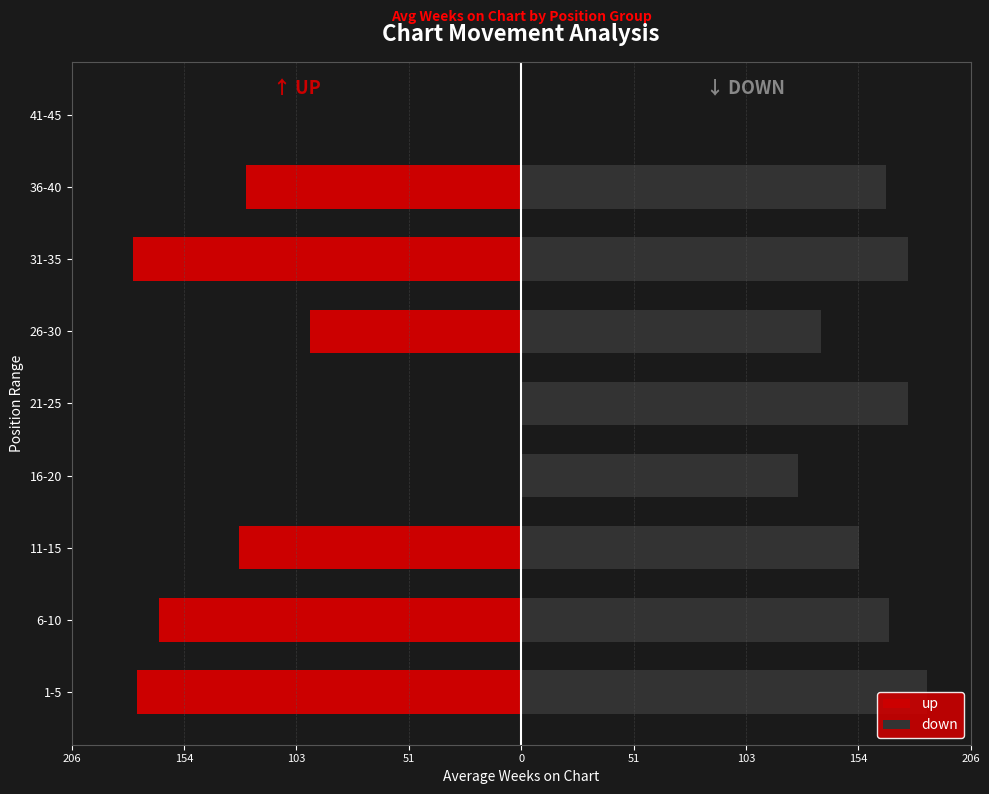

What are all the series names shown in the legend?

up, down